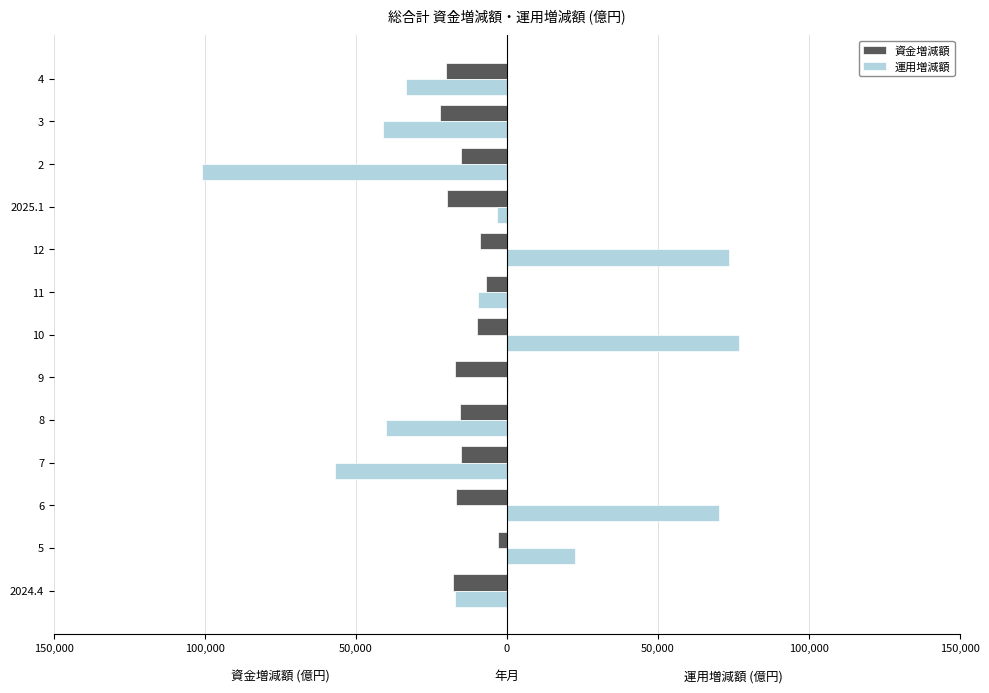

What are all the series names shown in the legend?

資金増減額, 運用増減額